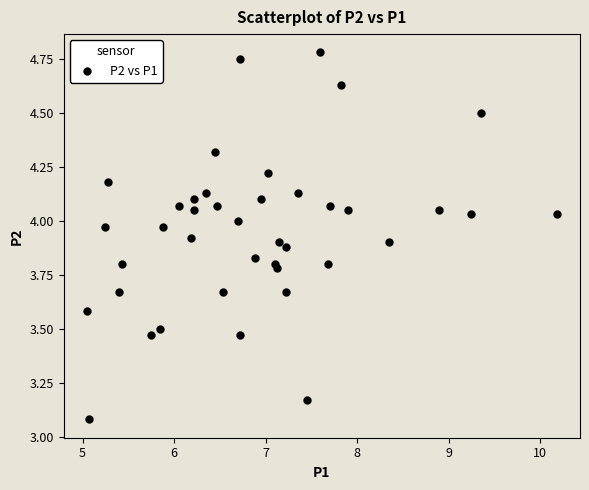

What is the range of X values (max minus min)?

5.1